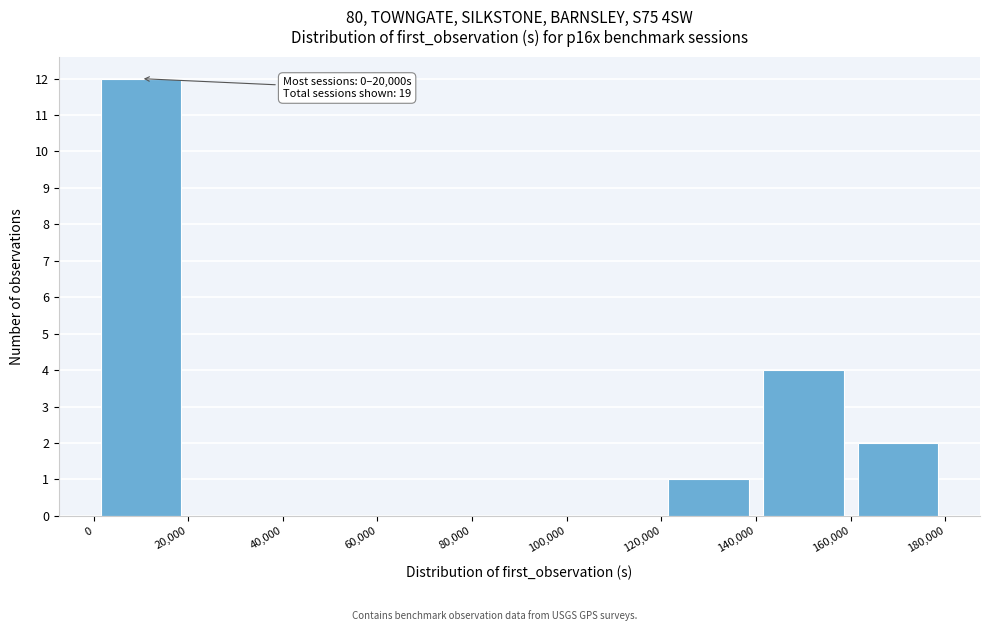

Over which range of the x-axis is the bar tallest?

0 to 20,000